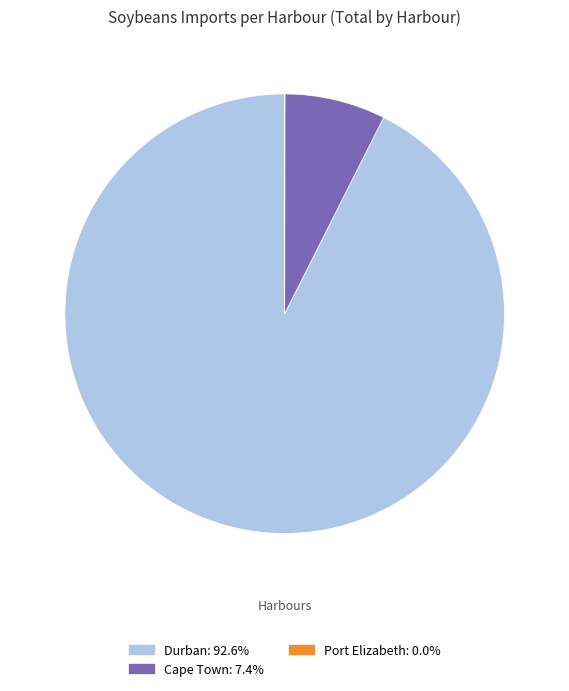

Is there a majority slice in this chart?

Yes